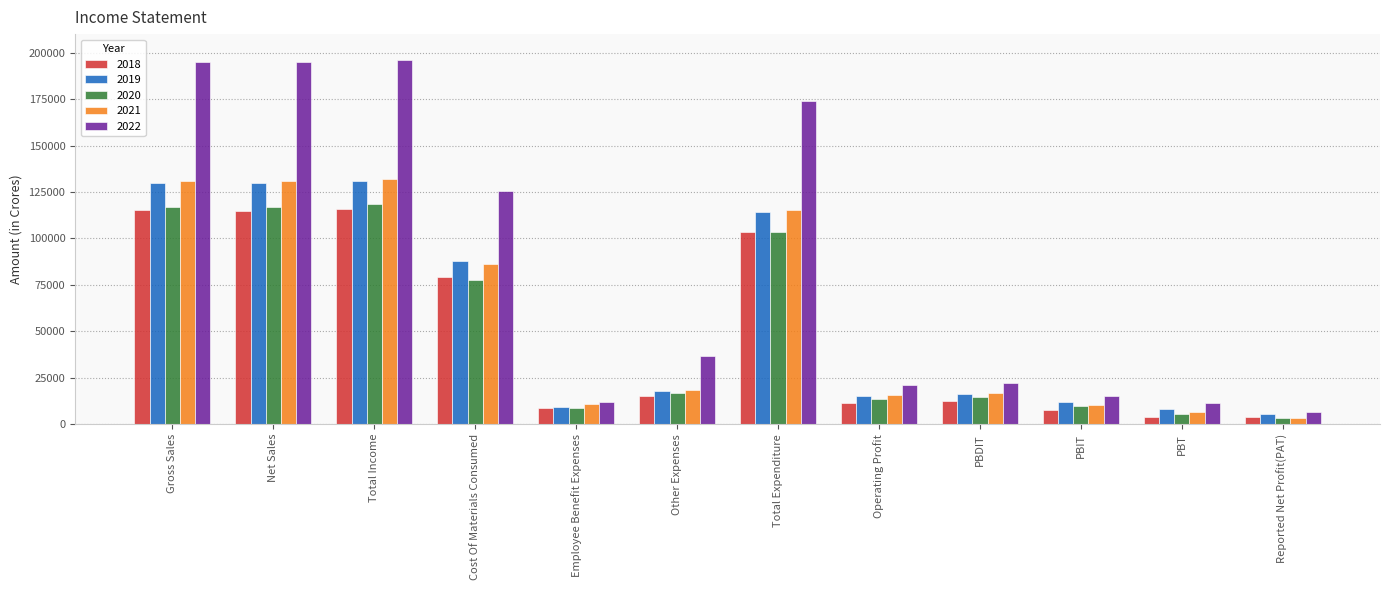

What is the greatest value displayed?

196195.0